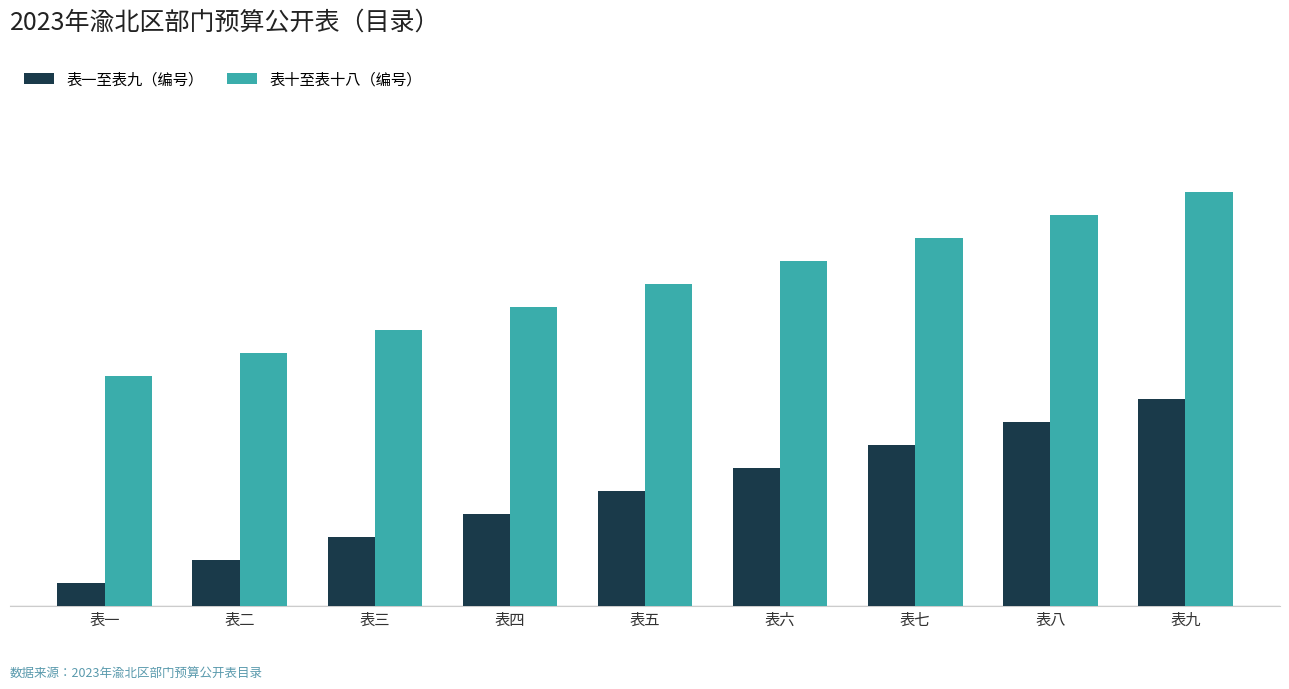

What is the difference between the maximum and second lowest values in the 表十至表十八（编号） series?

7